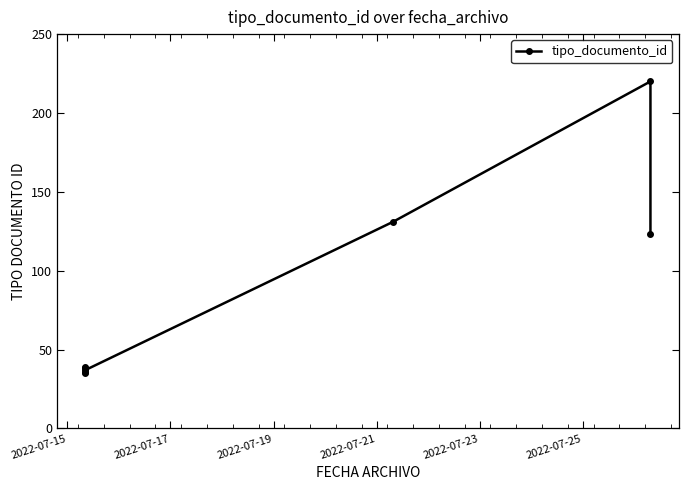

What is the approximate value at 2022-07-15?

35